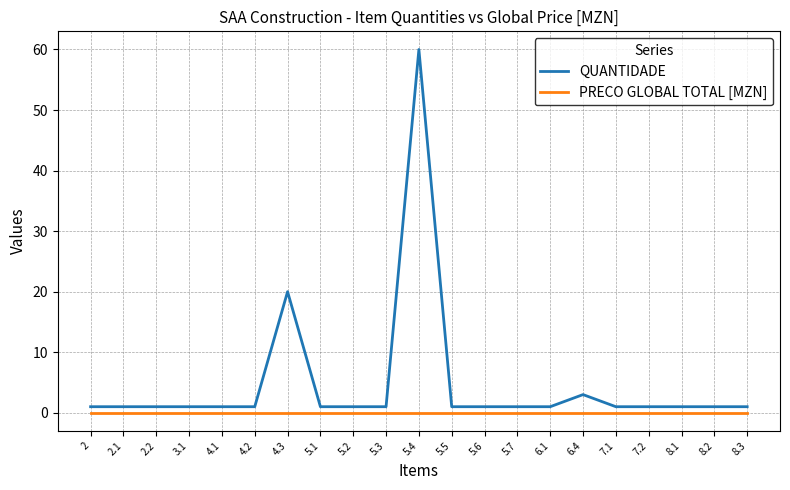

How many lines are shown in the chart?

2